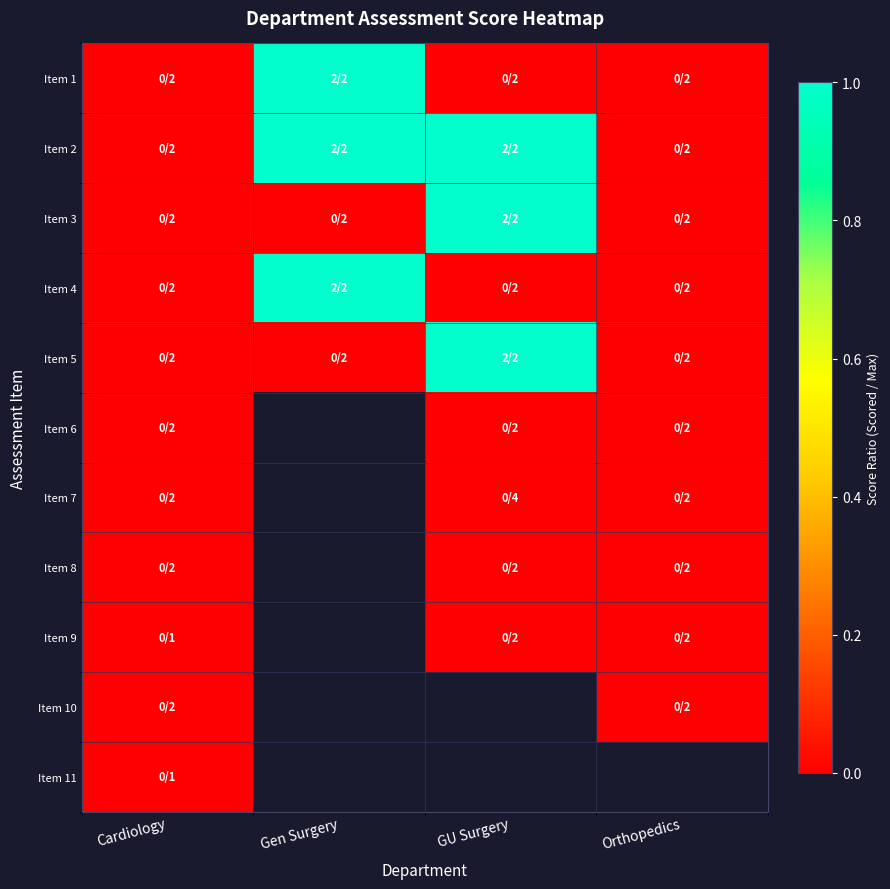

Between Cardiology and Orthopedics, which series saw the biggest shift?

Item 1